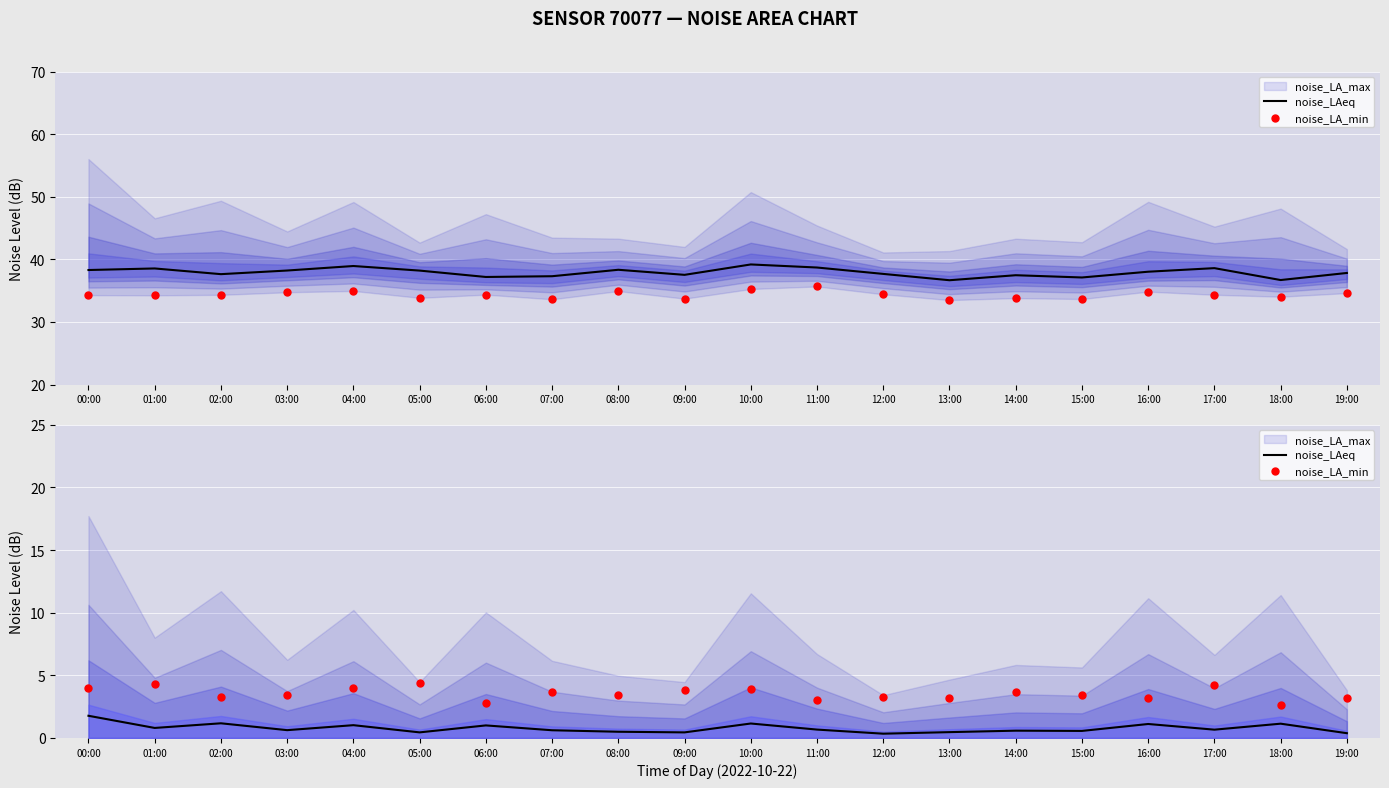

Which series contains the lowest Y value?

noise_LAeq